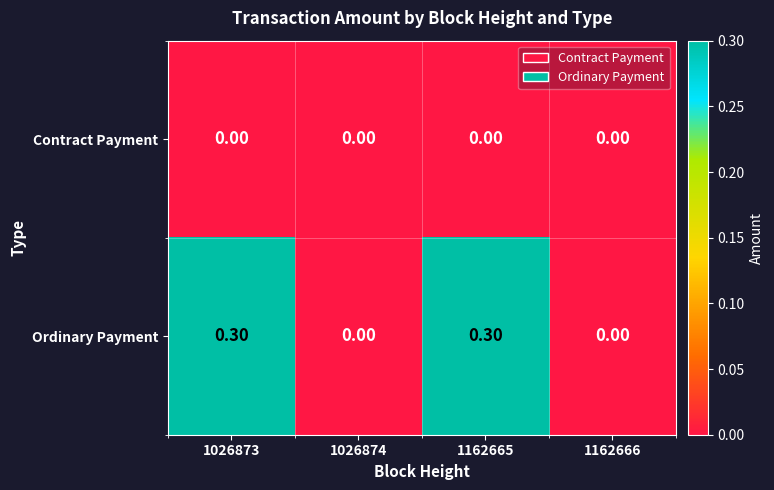

Which series has the largest range (max minus min)?

Ordinary Payment